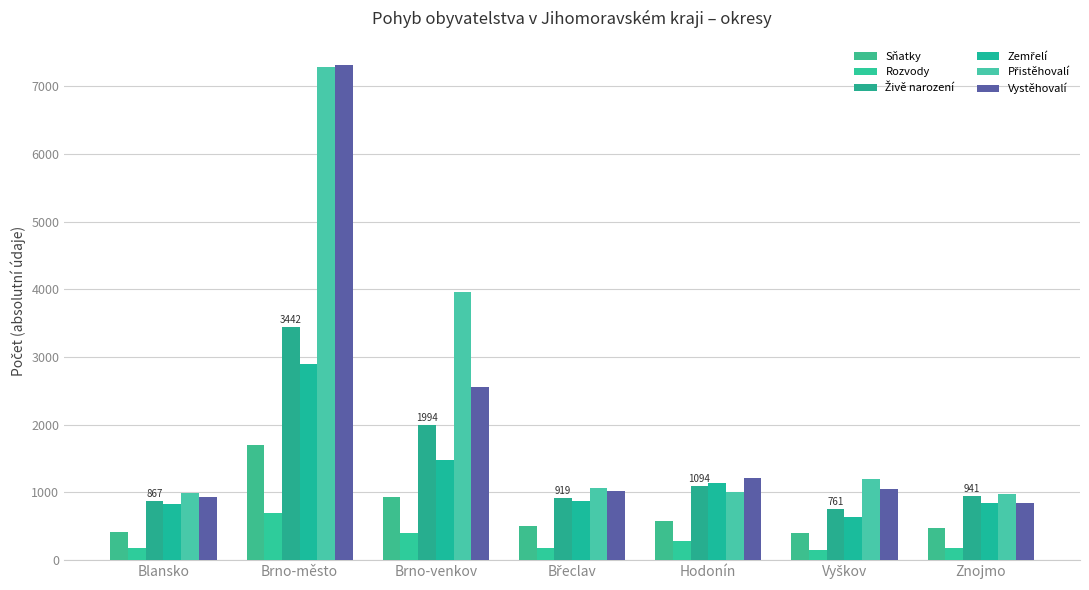

What is the value of the Rozvody bar at the 5th from the left?

287